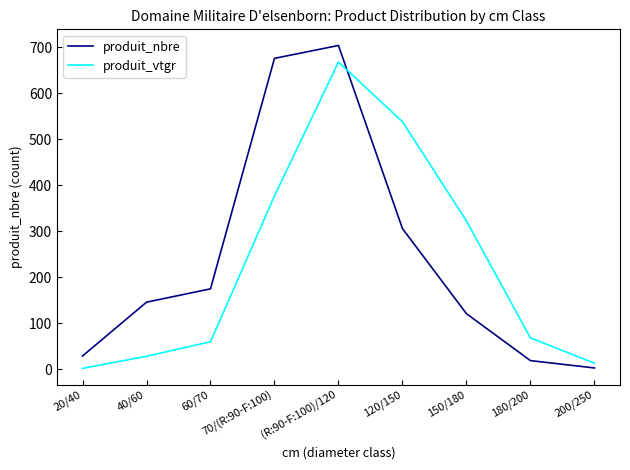

Reading left to right, transcribe all the data shown in this chart.

produit_nbre: 29.0	146.0	175.0	676.0	704.0	306.0	121.0	19.0	3.0
produit_vtgr: 2.1	28.4	59.9	377.0	667.9	538.3	322.6	68.3	13.6